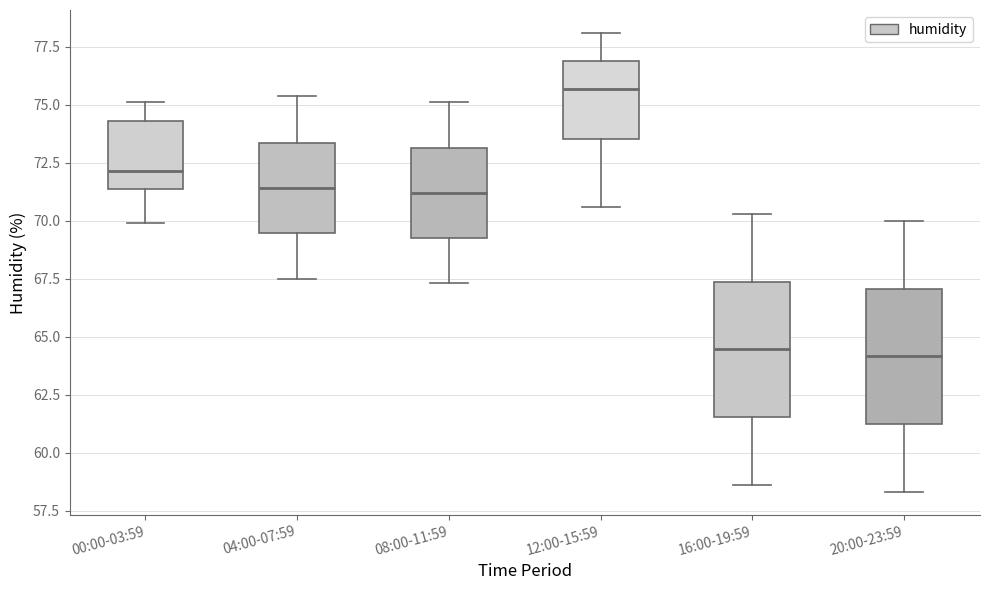

Where is the upper edge of the box for 08:00-11:59 on the y-axis? The values are not printed on the chart, so give them approximately, as read against the axis.

73.0